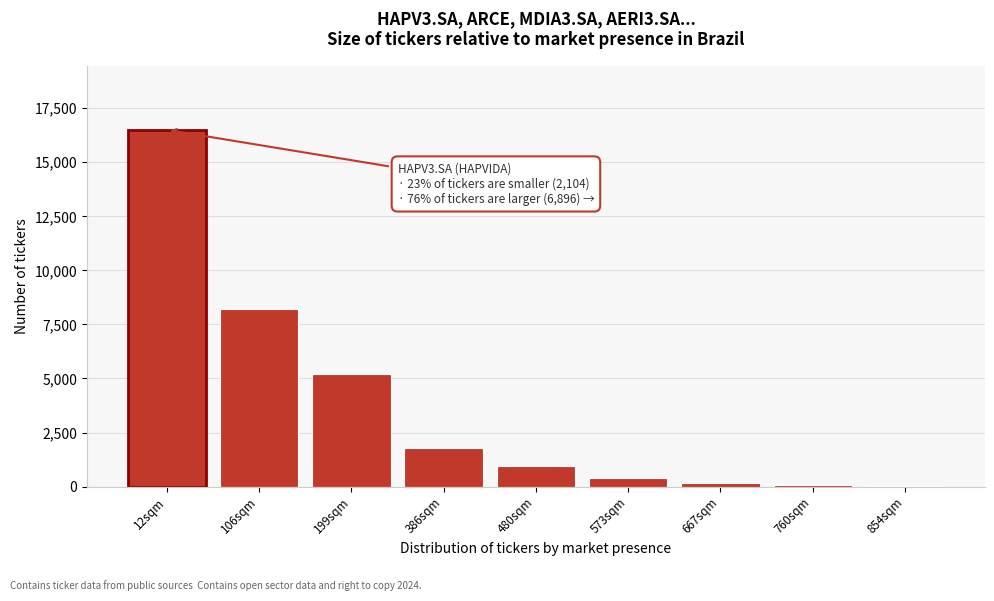

At which category does the chart reach its peak across all series?

12sqm